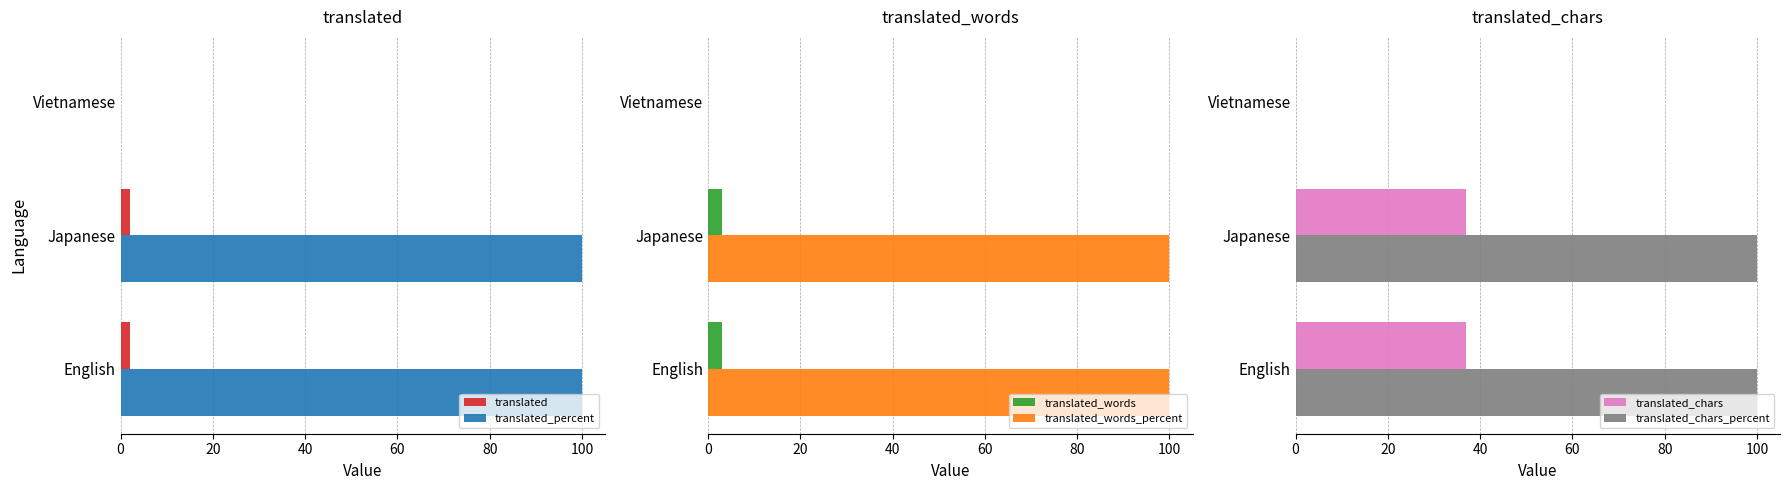

How many series are shown in this chart?

6